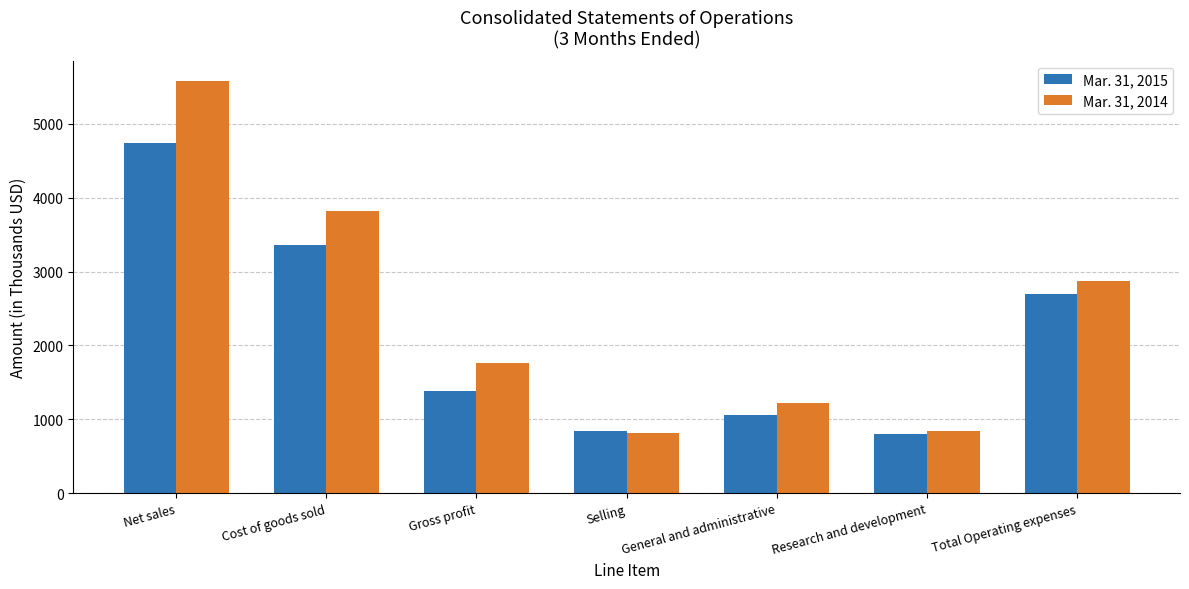

Where is Mar. 31, 2014 nearest to the value 3195?

Total Operating expenses